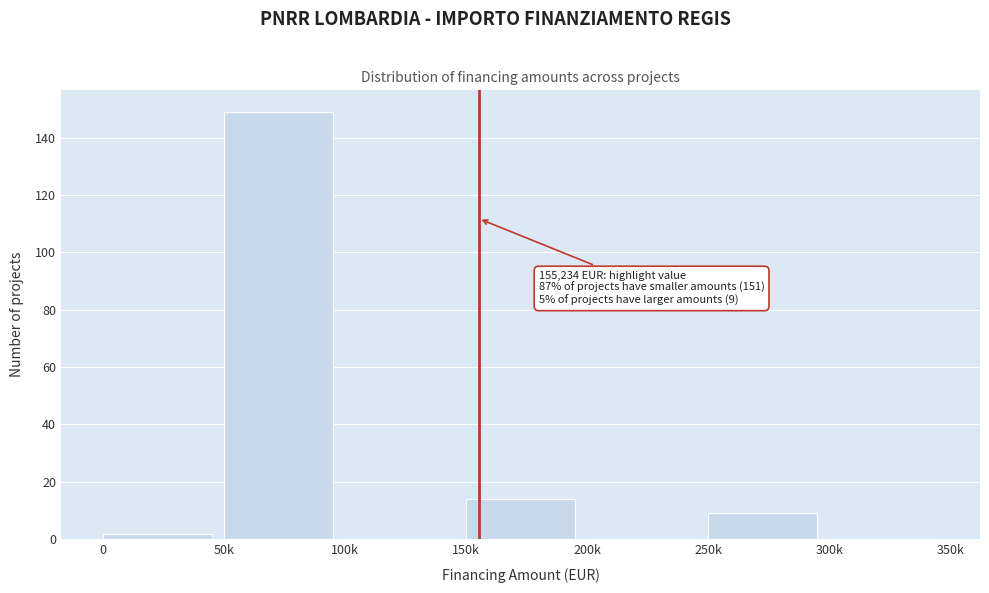

Reading left to right, list all the values displayed in this chart.

0=2	50k=149	100k=0	150k=14	200k=0	250k=9	300k=0